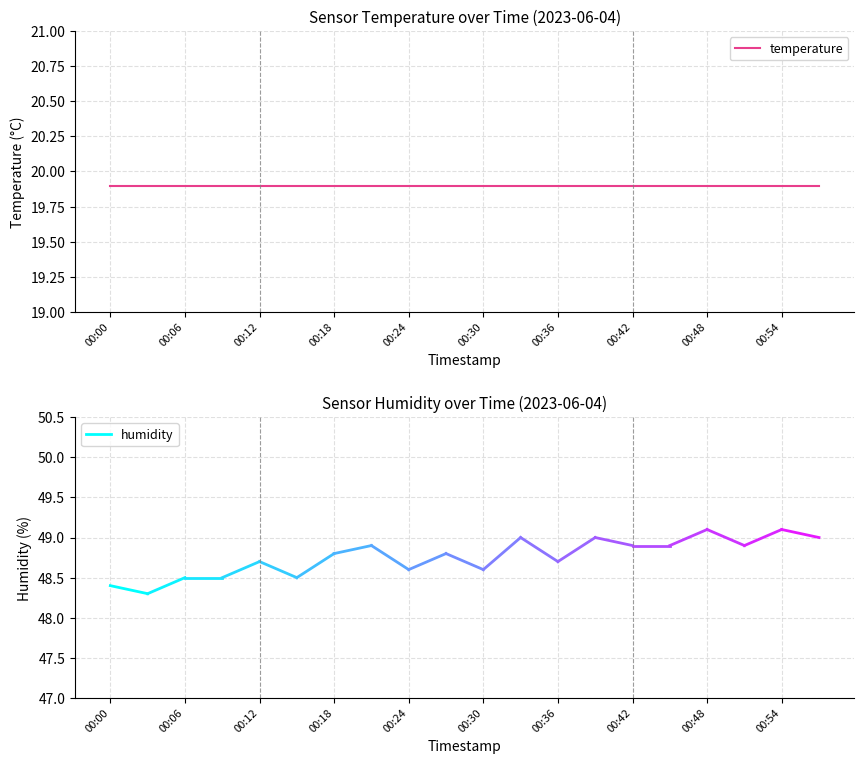

At which label does humidity reach its minimum?

00:03